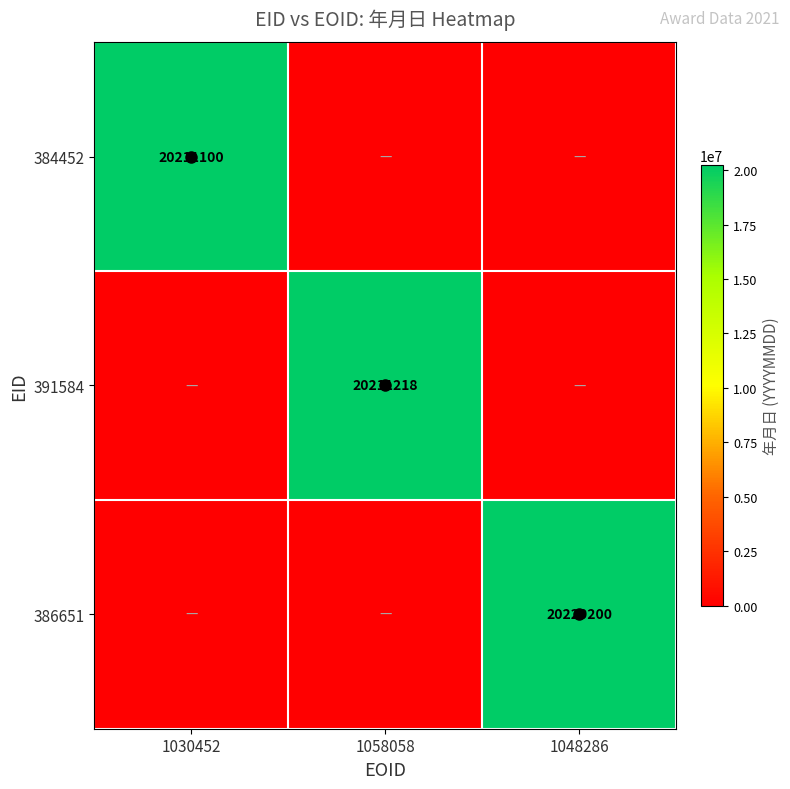

At which category is the sum across all series the highest?

1048286